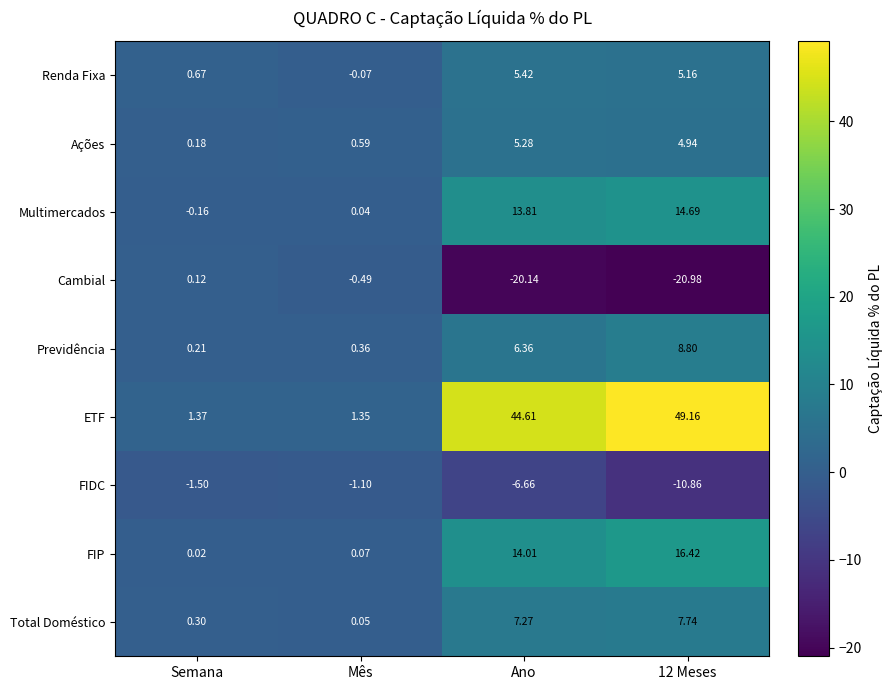

Which category has the highest value in the Cambial series?

Semana